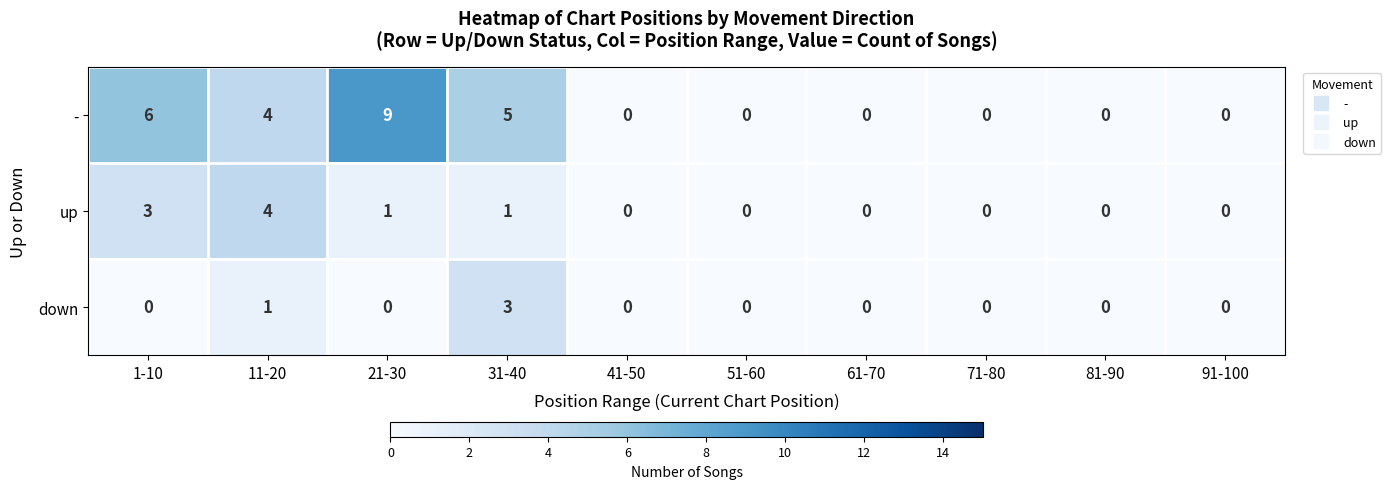

How many up values are between 0 and 1?

8